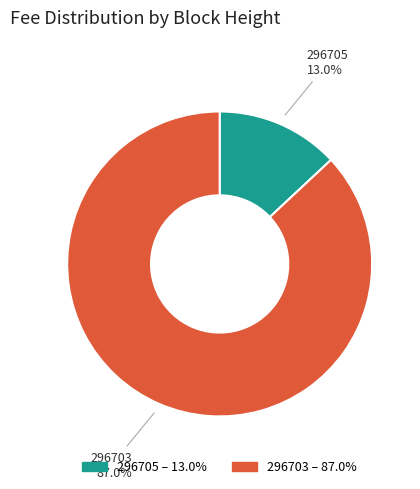

How many segments does this pie chart have?

2